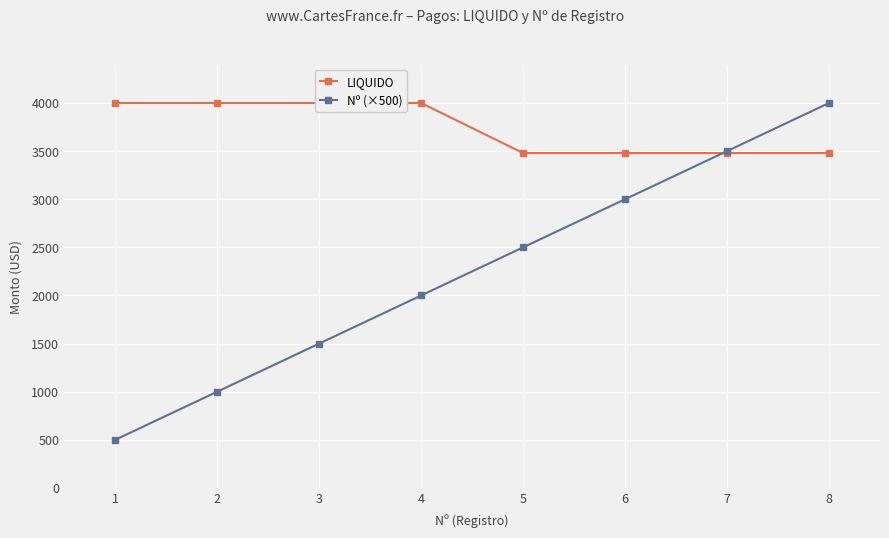

What value does the LIQUIDO series have at 5, to the nearest 50?

3500